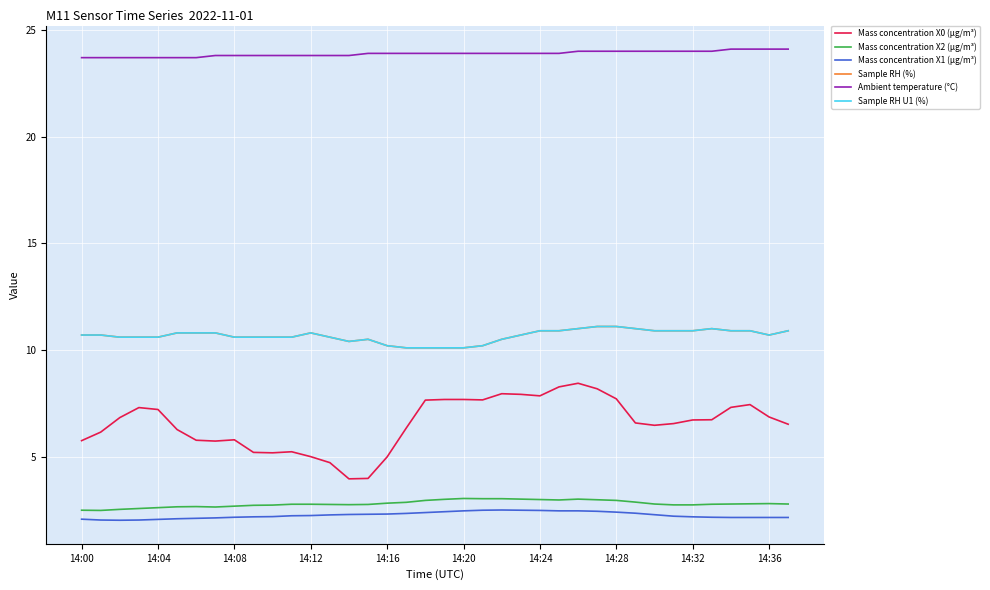

What is the difference between the maximum and minimum values in the Ambient temperature (°C) series?

0.4